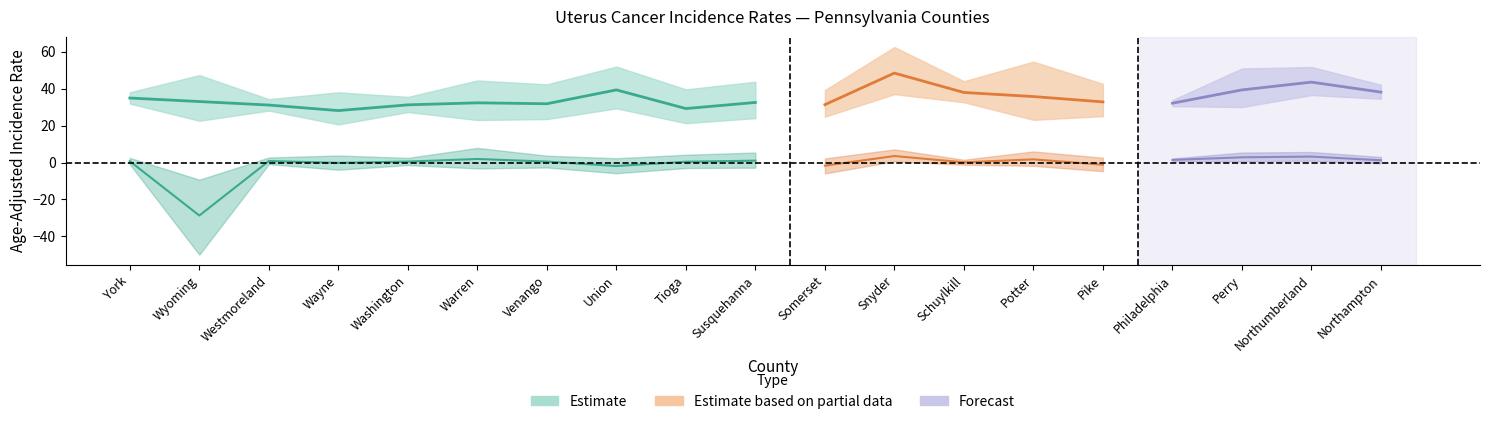

True or false: Trend Upper CI and Trend Lower CI cross at least once.

False